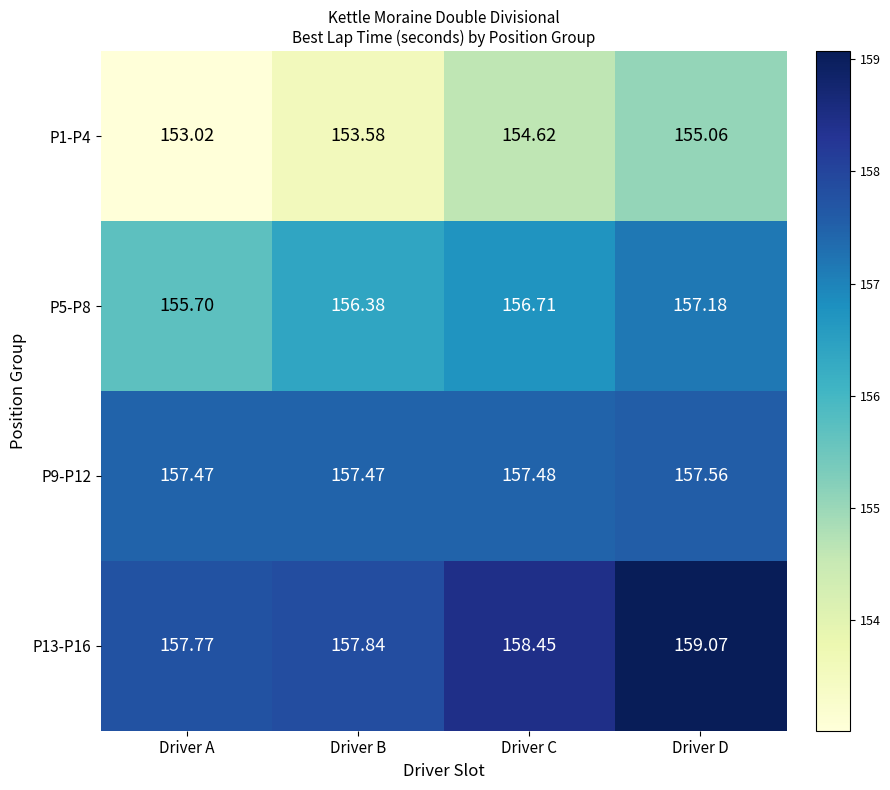

List the series in order of their peak value, lowest first.

P1-P4, P5-P8, P9-P12, P13-P16